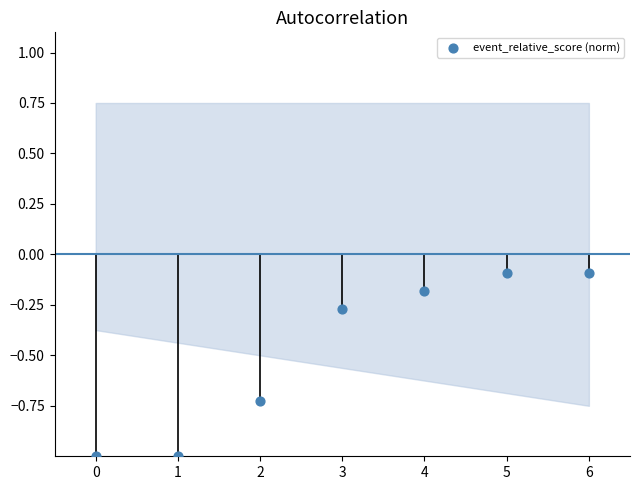

What is the range of Y values (max minus min)?

0.9